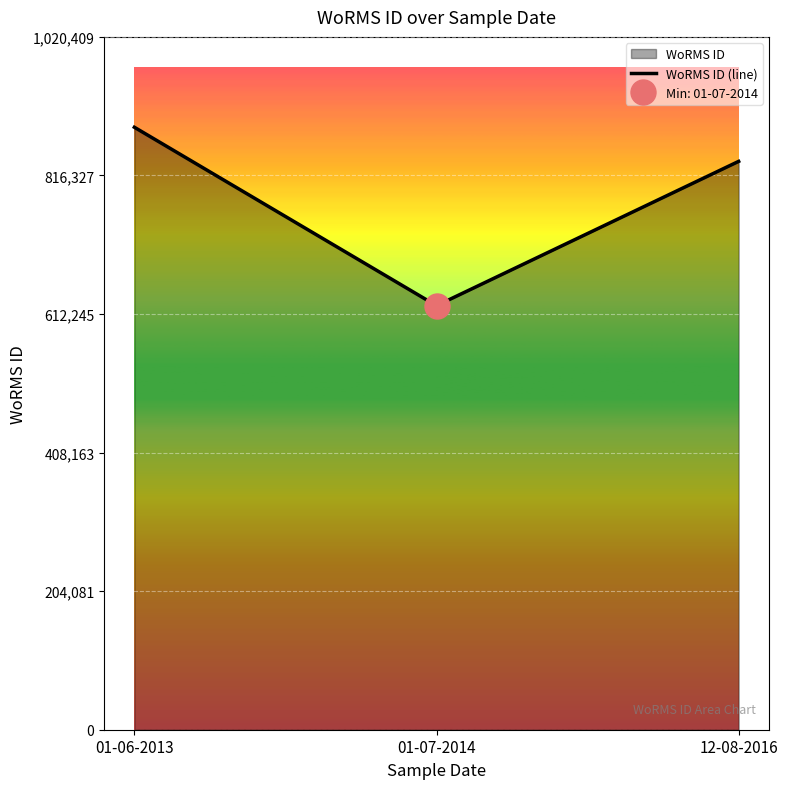

How many data points are above 837075?

1